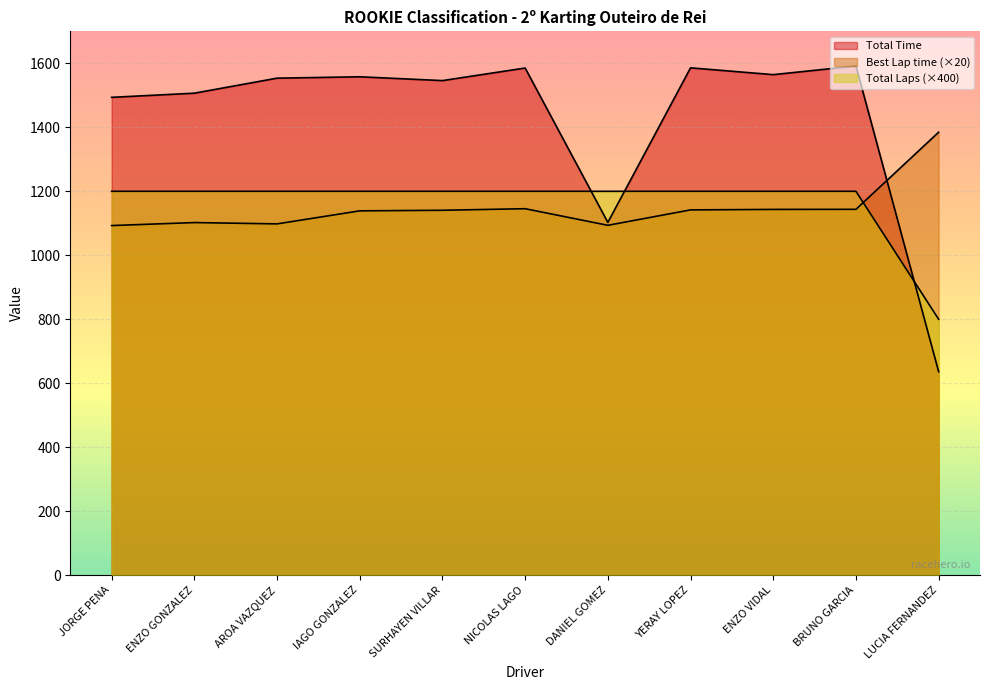

At which category is the sum across all series the highest?

BRUNO GARCIA